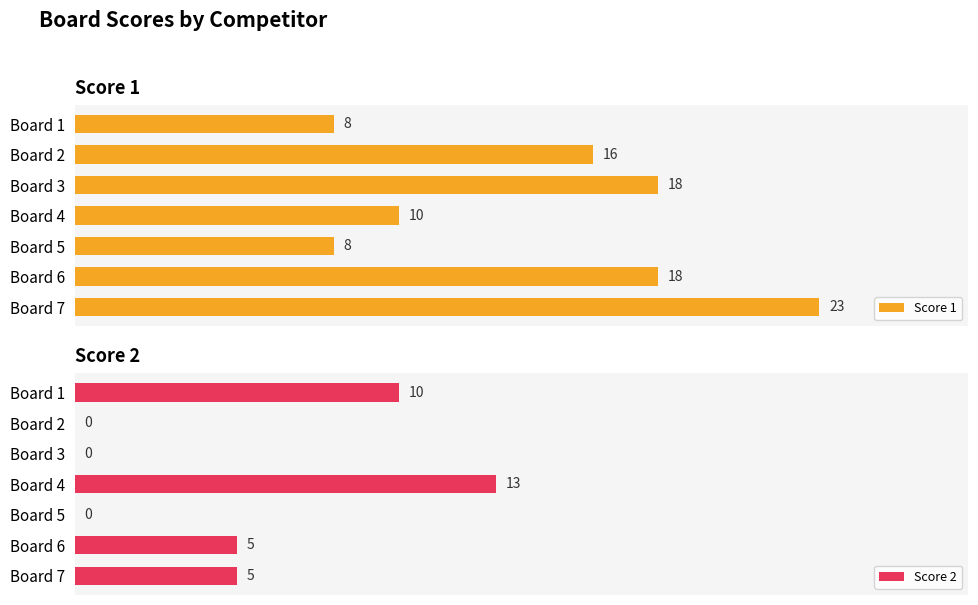

Which category has the highest value in the Score 1 series?

Board 7